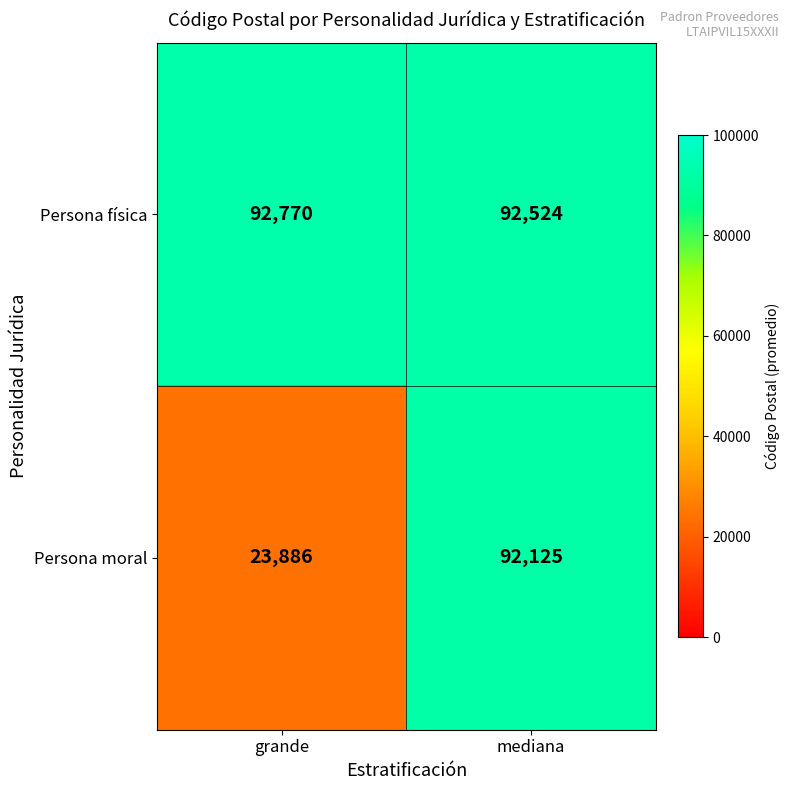

What is the difference between the highest and lowest values at mediana?

399